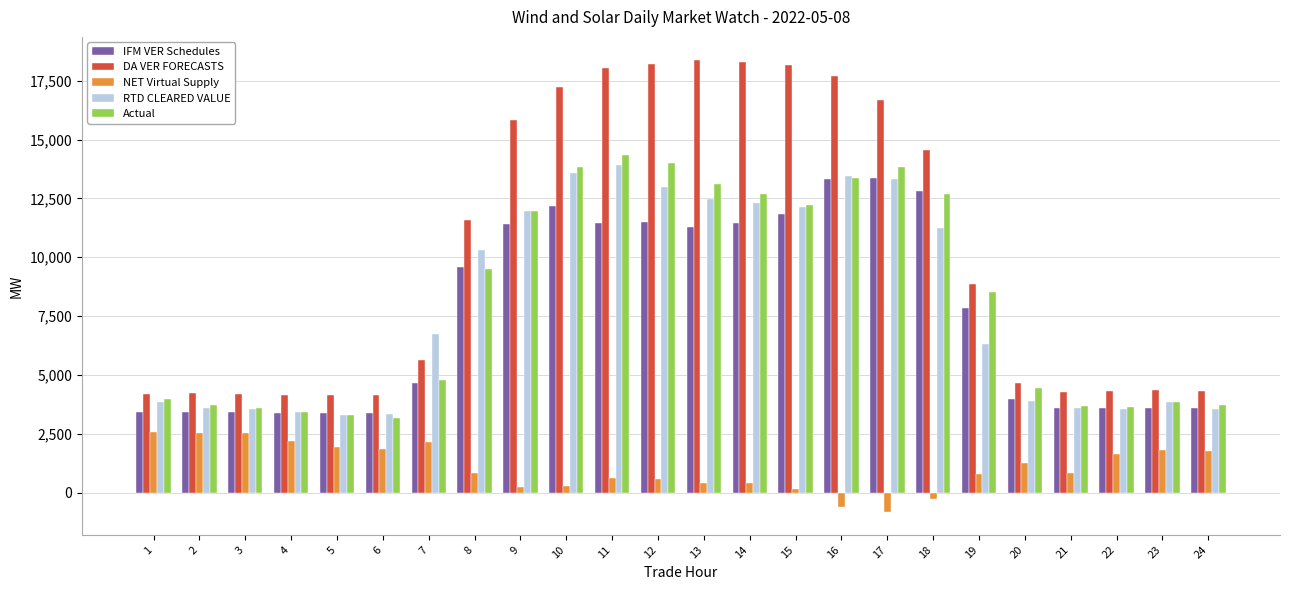

How many categories are shown in the chart?

24